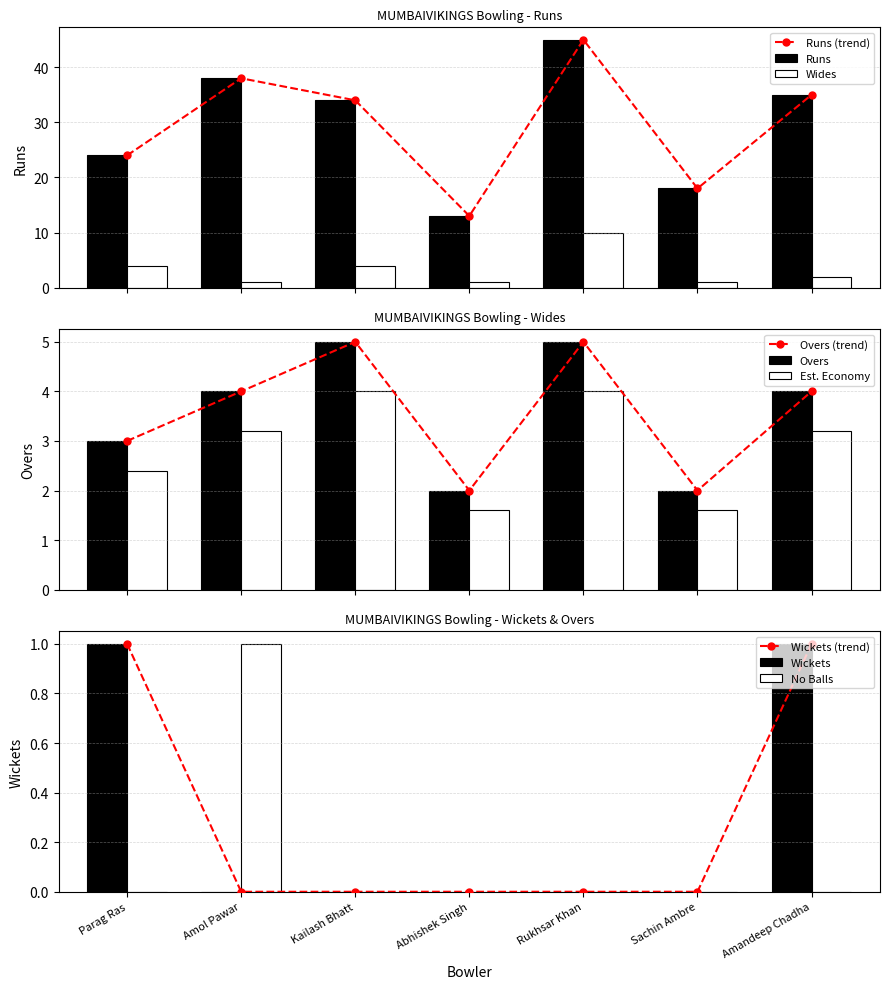

True or false: Wides has a value of 2 at Sachin Ambre.

False